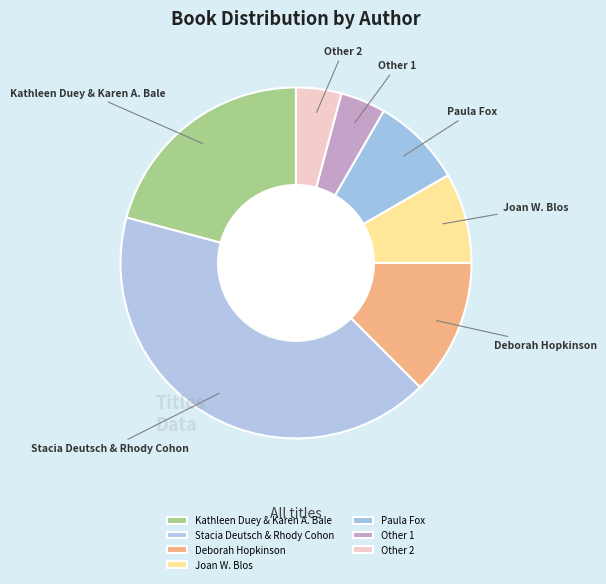

What is the ratio of the value at Paula Fox to the value at Other 2?

2.0